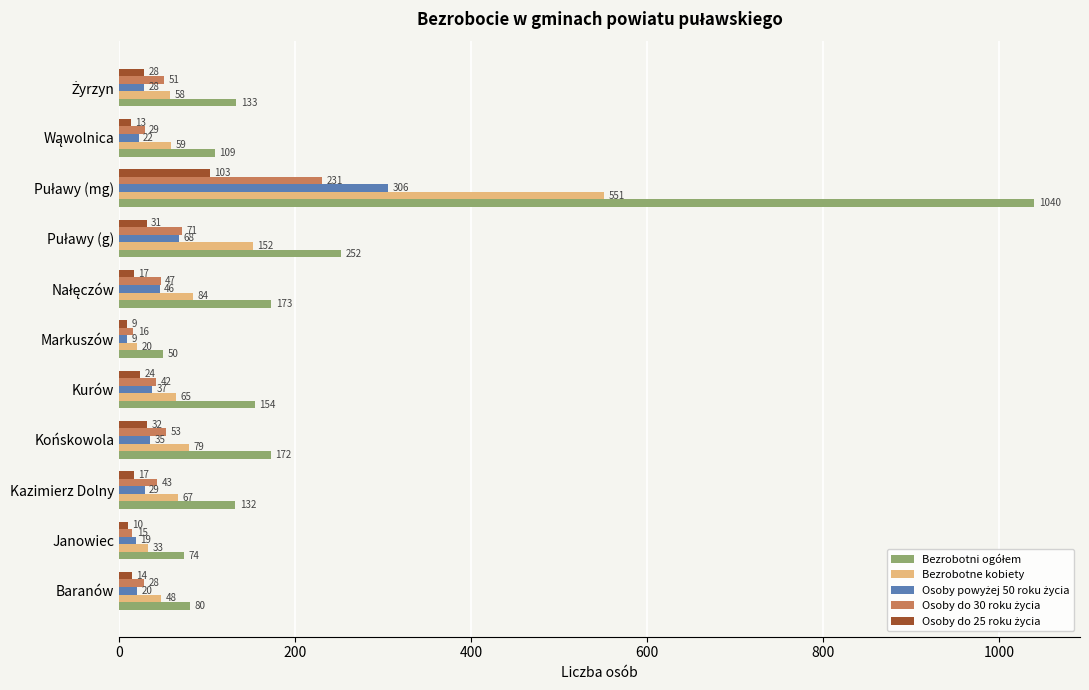

What is the total value across all series at Kurów?

322